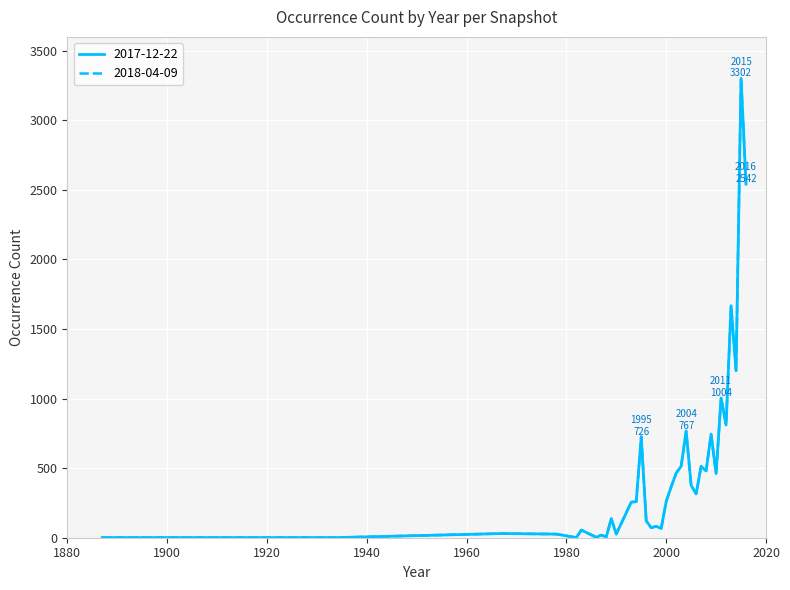

Does the chart have visible grid lines?

Yes